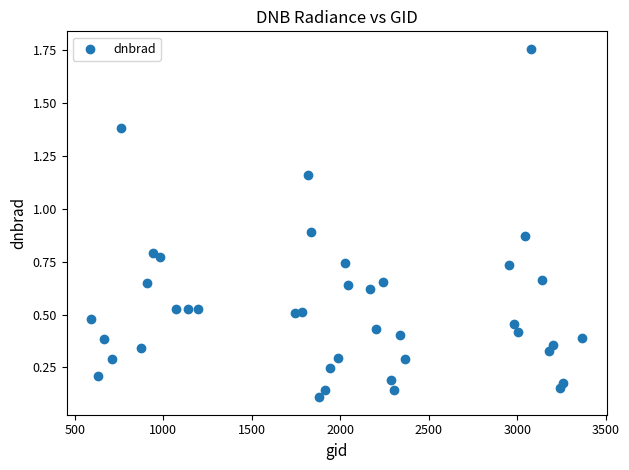

What is the range of Y values (max minus min)?

1.6